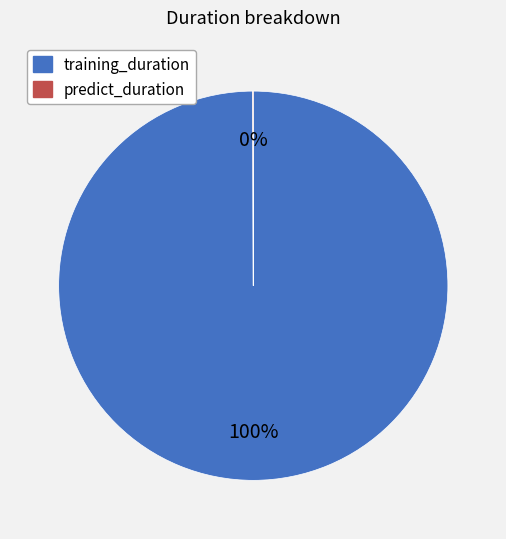

To the nearest percent, what is the difference between the largest and smallest slice percentages?

100%